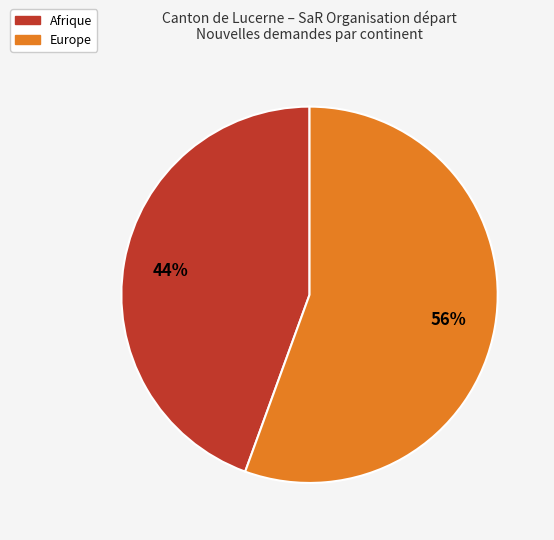

To the nearest percent, what is the average slice percentage?

50%